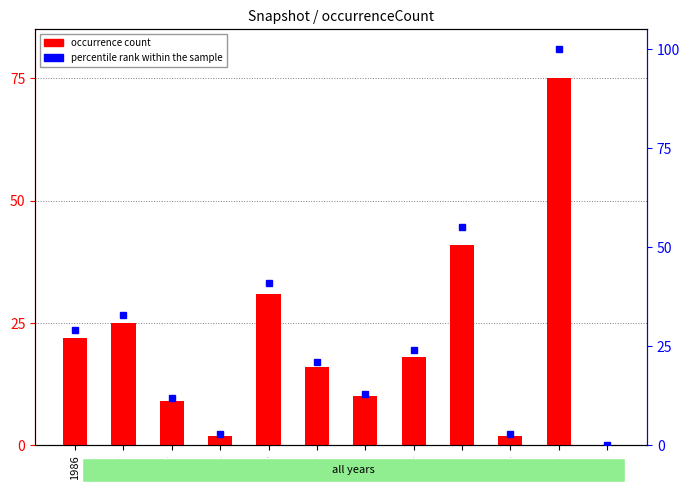

The value of percentile rank within the sample at 2010 is 31. True or false?

False